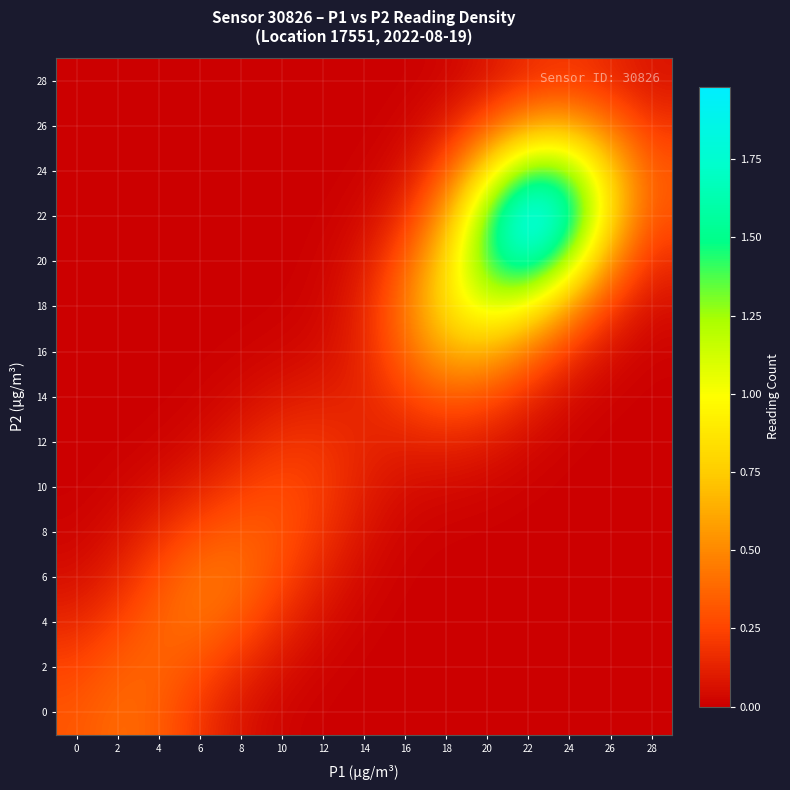

Reading left to right, list all the values displayed in this chart.

0: 0=0.3	2=0.4	4=0.3	6=0.2	8=0.1	10=0.0	12=0.0	14=0.0	16=0.0	18=0.0	20=0.0	22=0.0	24=0.0	26=0.0	28=0.0
2: 0=0.3	2=0.3	4=0.4	6=0.3	8=0.2	10=0.1	12=0.0	14=0.0	16=0.0	18=0.0	20=0.0	22=0.0	24=0.0	26=0.0	28=0.0
4: 0=0.1	2=0.2	4=0.4	6=0.4	8=0.3	10=0.2	12=0.1	14=0.0	16=0.0	18=0.0	20=0.0	22=0.0	24=0.0	26=0.0	28=0.0
6: 0=0.1	2=0.1	4=0.3	6=0.4	8=0.4	10=0.3	12=0.1	14=0.0	16=0.0	18=0.0	20=0.0	22=0.0	24=0.0	26=0.0	28=0.0
8: 0=0.0	2=0.1	4=0.2	6=0.3	8=0.3	10=0.3	12=0.2	14=0.1	16=0.0	18=0.0	20=0.0	22=0.0	24=0.0	26=0.0	28=0.0
10: 0=0.0	2=0.0	4=0.1	6=0.1	8=0.2	10=0.3	12=0.2	14=0.1	16=0.1	18=0.0	20=0.0	22=0.0	24=0.0	26=0.0	28=0.0
12: 0=0.0	2=0.0	4=0.0	6=0.0	8=0.1	10=0.2	12=0.2	14=0.1	16=0.1	18=0.1	20=0.1	22=0.0	24=0.0	26=0.0	28=0.0
14: 0=0.0	2=0.0	4=0.0	6=0.0	8=0.0	10=0.1	12=0.1	14=0.1	16=0.2	18=0.3	20=0.3	22=0.1	24=0.0	26=0.0	28=0.0
16: 0=0.0	2=0.0	4=0.0	6=0.0	8=0.0	10=0.0	12=0.1	14=0.1	16=0.4	18=0.6	20=0.7	22=0.4	24=0.2	26=0.1	28=0.0
18: 0=0.0	2=0.0	4=0.0	6=0.0	8=0.0	10=0.0	12=0.0	14=0.1	16=0.4	18=0.9	20=1.1	22=1.0	24=0.6	26=0.2	28=0.1
20: 0=0.0	2=0.0	4=0.0	6=0.0	8=0.0	10=0.0	12=0.0	14=0.1	16=0.3	18=0.8	20=1.4	22=1.7	24=1.2	26=0.5	28=0.2
22: 0=0.0	2=0.0	4=0.0	6=0.0	8=0.0	10=0.0	12=0.0	14=0.0	16=0.2	18=0.6	20=1.4	22=2.0	24=1.7	26=0.8	28=0.3
24: 0=0.0	2=0.0	4=0.0	6=0.0	8=0.0	10=0.0	12=0.0	14=0.0	16=0.1	18=0.3	20=0.9	22=1.4	24=1.4	26=0.8	28=0.3
26: 0=0.0	2=0.0	4=0.0	6=0.0	8=0.0	10=0.0	12=0.0	14=0.0	16=0.0	18=0.1	20=0.3	22=0.6	24=0.7	26=0.4	28=0.2
28: 0=0.0	2=0.0	4=0.0	6=0.0	8=0.0	10=0.0	12=0.0	14=0.0	16=0.0	18=0.0	20=0.1	22=0.2	24=0.2	26=0.1	28=0.1